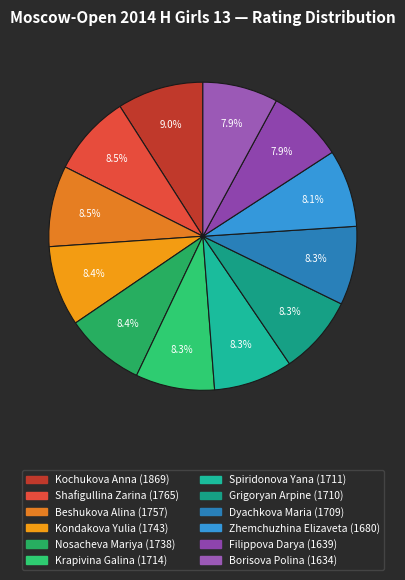

To the nearest percent, what portion does Borisova Polina represent?

8%